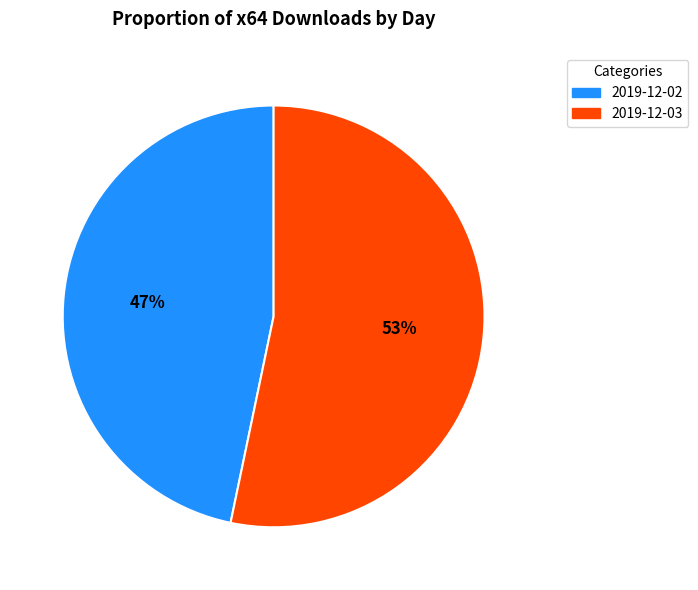

Which category has the biggest portion of the pie?

2019-12-03